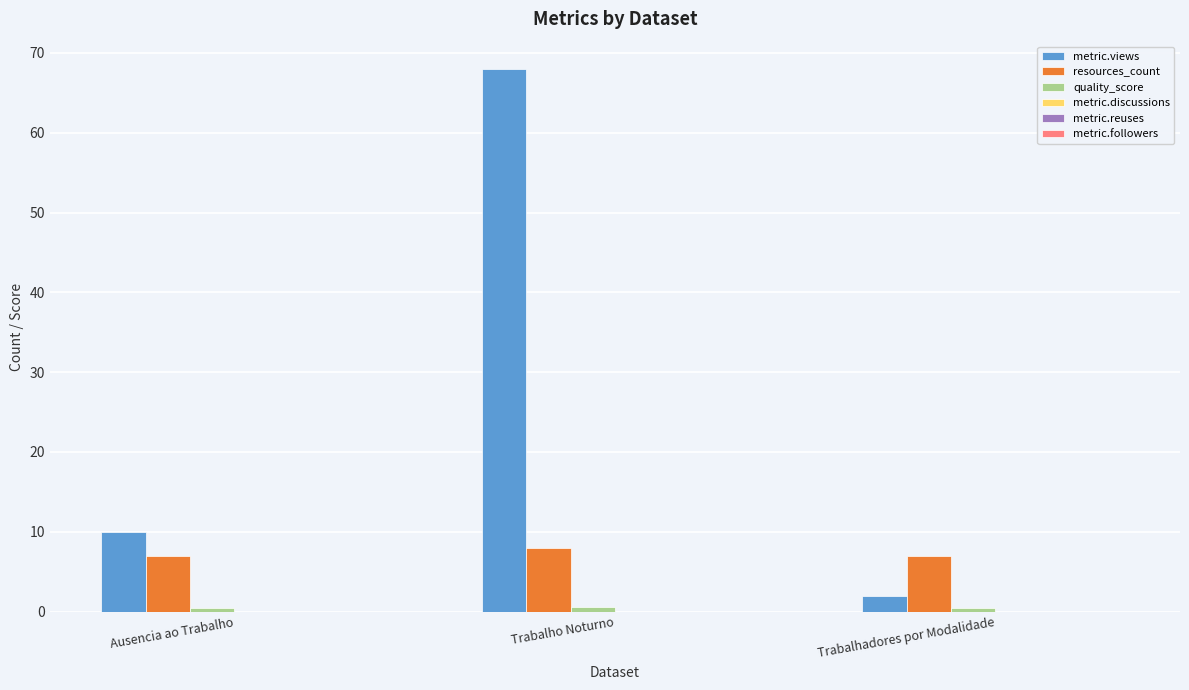

What position from the right is Trabalho Noturno?

2